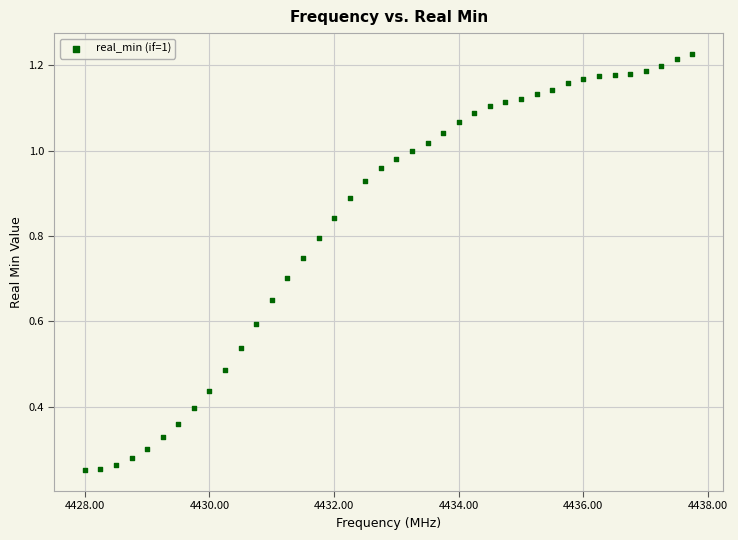

What is the range of X values (max minus min)?

9.8